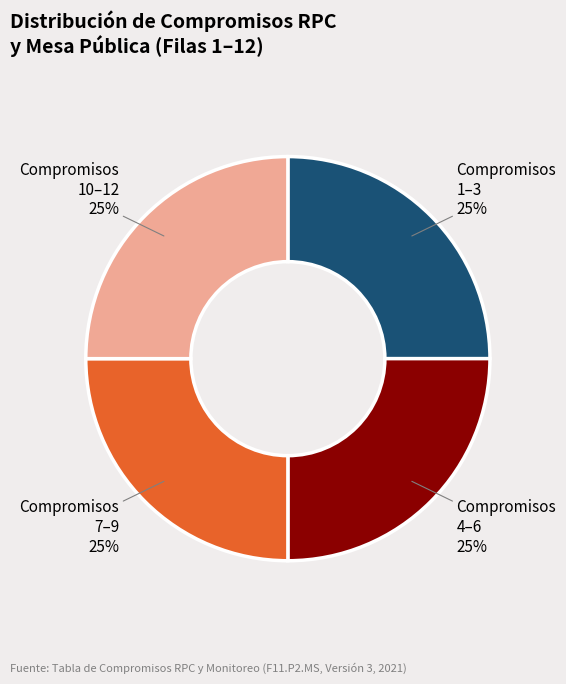

Is there a majority slice in this chart?

No